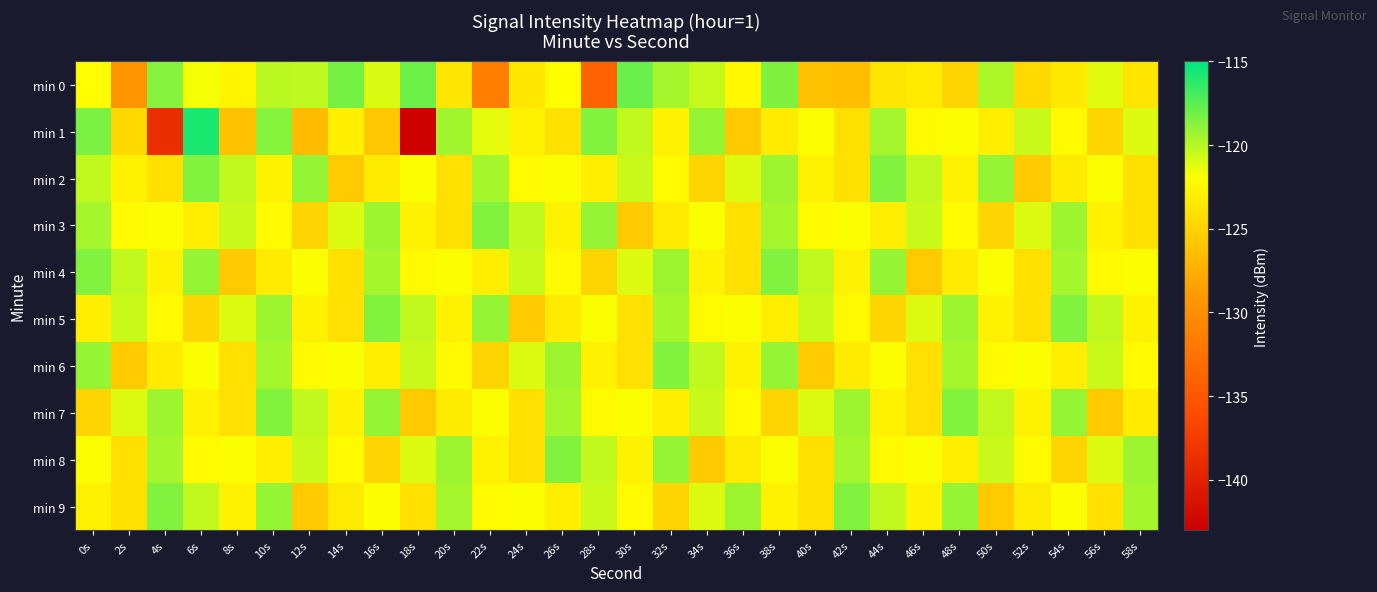

What is the greatest value displayed?

-115.8